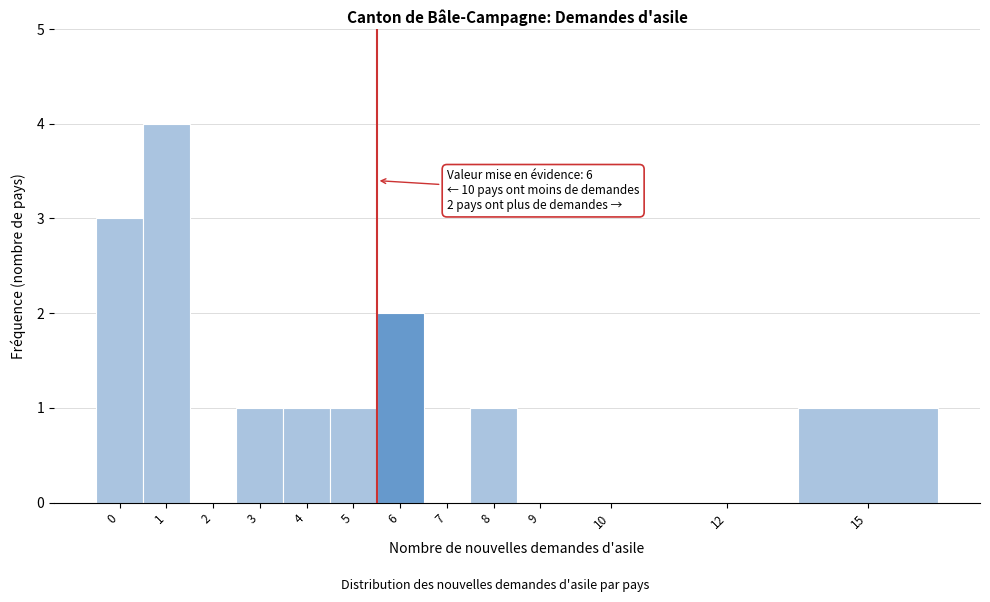

Reading left to right, transcribe all the data shown in this chart.

0=3	1=4	2=0	3=1	4=1	5=1	6=2	7=0	8=1	9=0	10=0	12=0	15=1